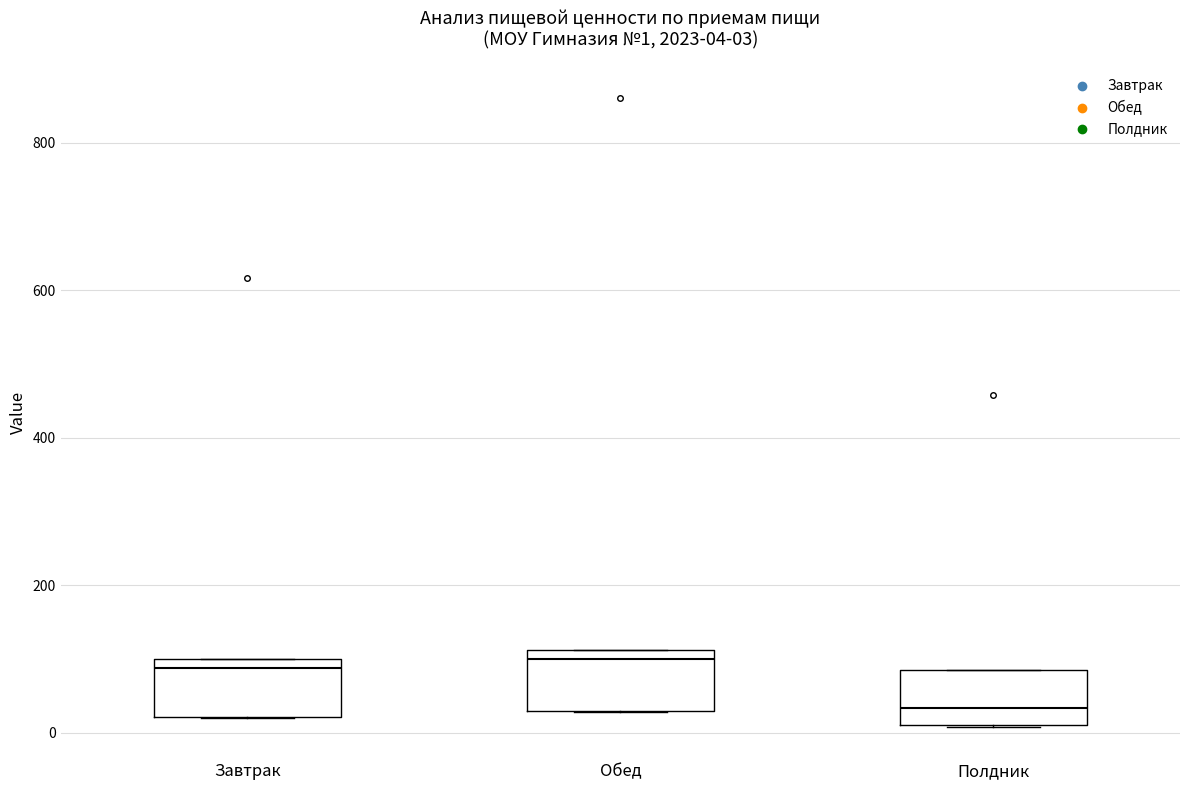

Which box's median line is the lowest?

Полдник